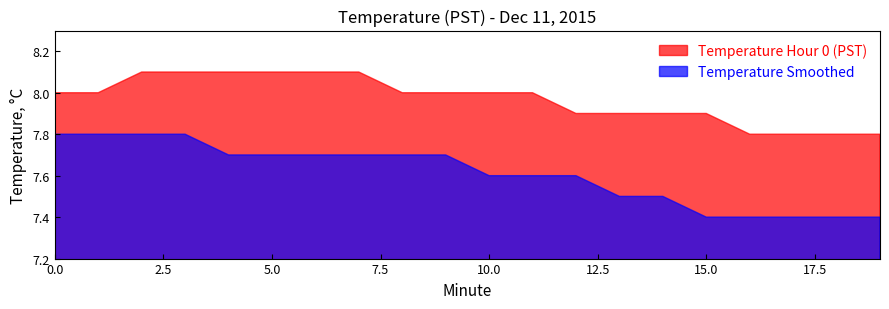

What is the maximum value for Temperature Hour 0 (PST)?

8.1